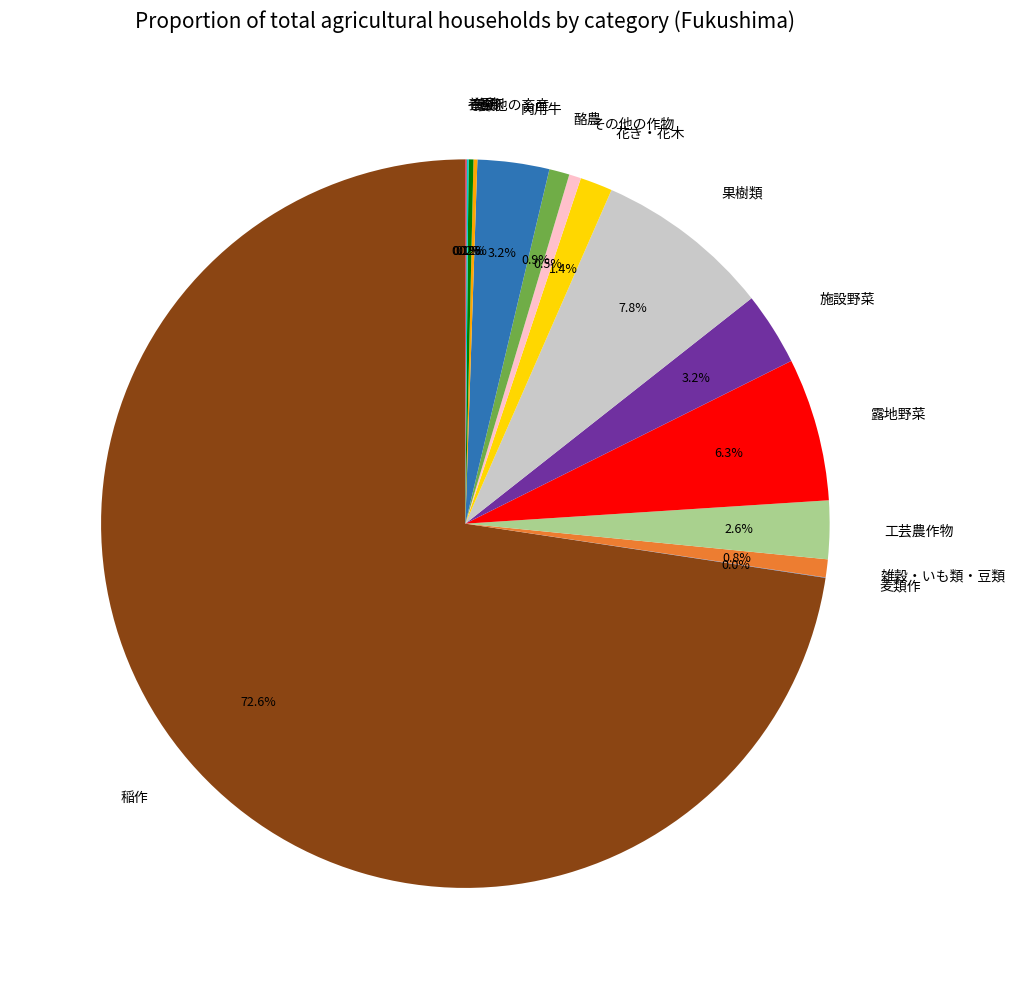

Do 雑穀・いも類・豆類 and 果樹類 together represent more than half of the pie?

No